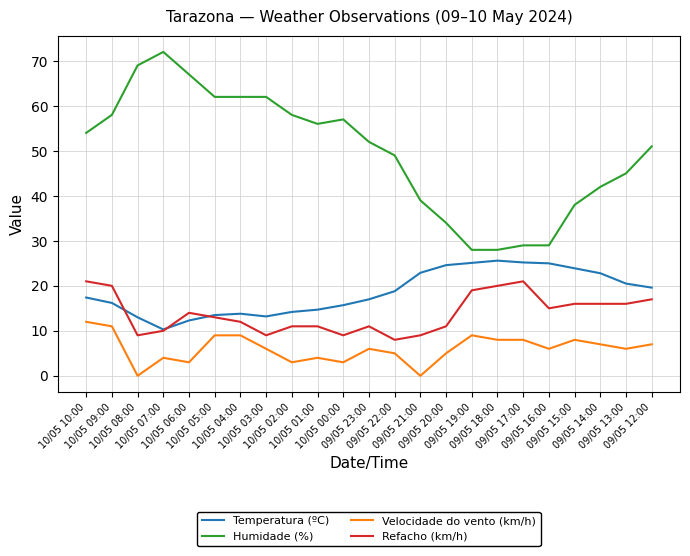

Rank the series by their maximum value, from highest to lowest.

Humidade (%), Temperatura (ºC), Refacho (km/h), Velocidade do vento (km/h)